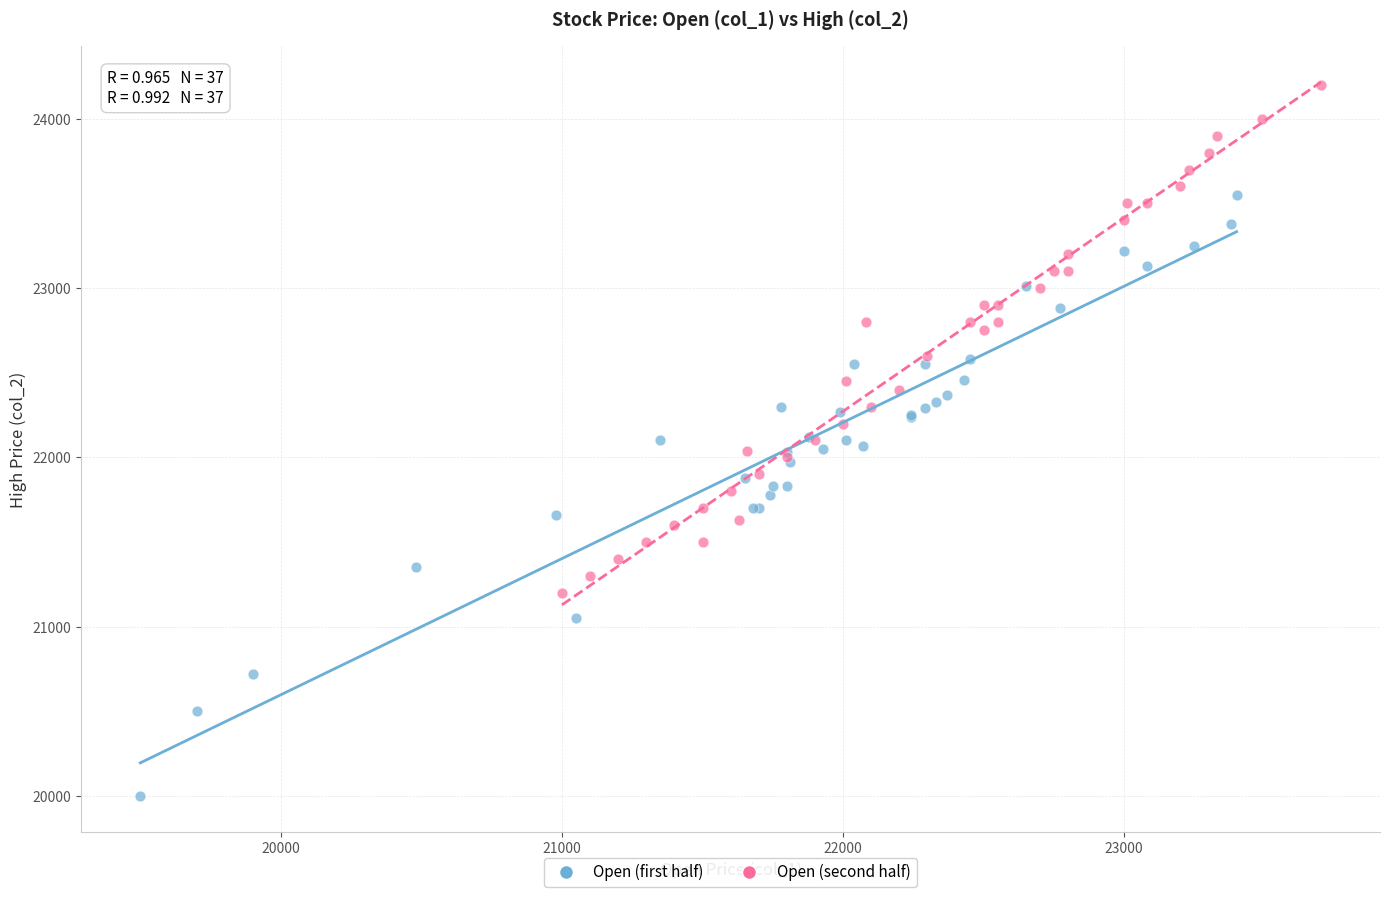

Which series has the widest spread of Y values?

Open (first half)